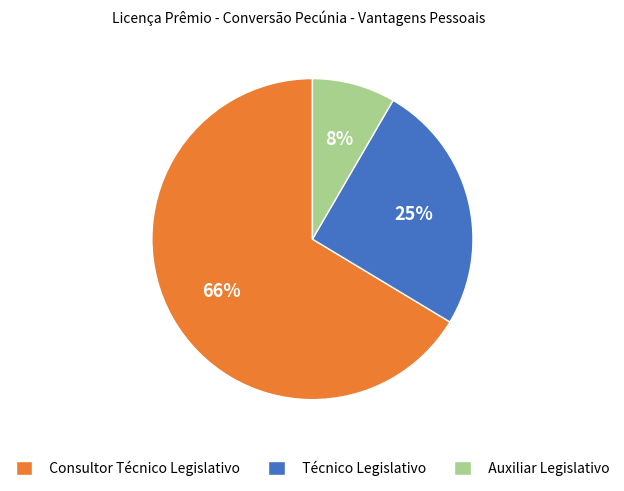

Which category has the biggest portion of the pie?

Consultor Técnico Legislativo